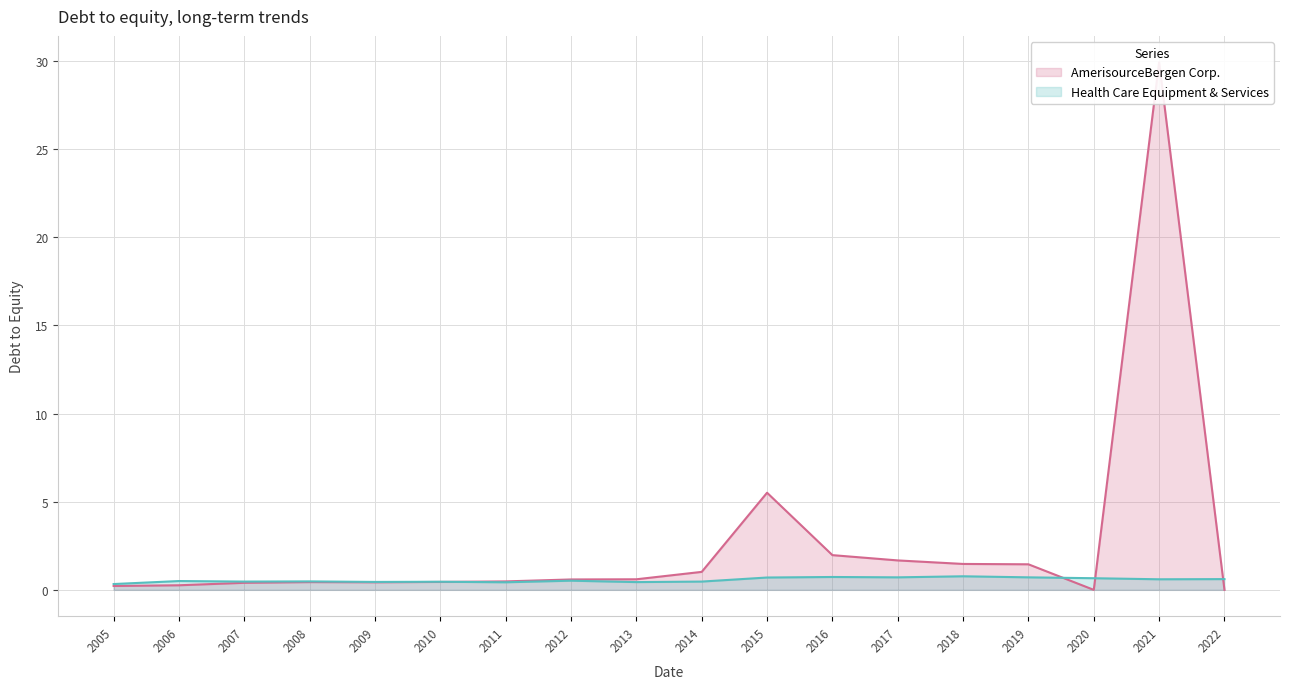

At which label does AmerisourceBergen Corp. reach its peak?

2021